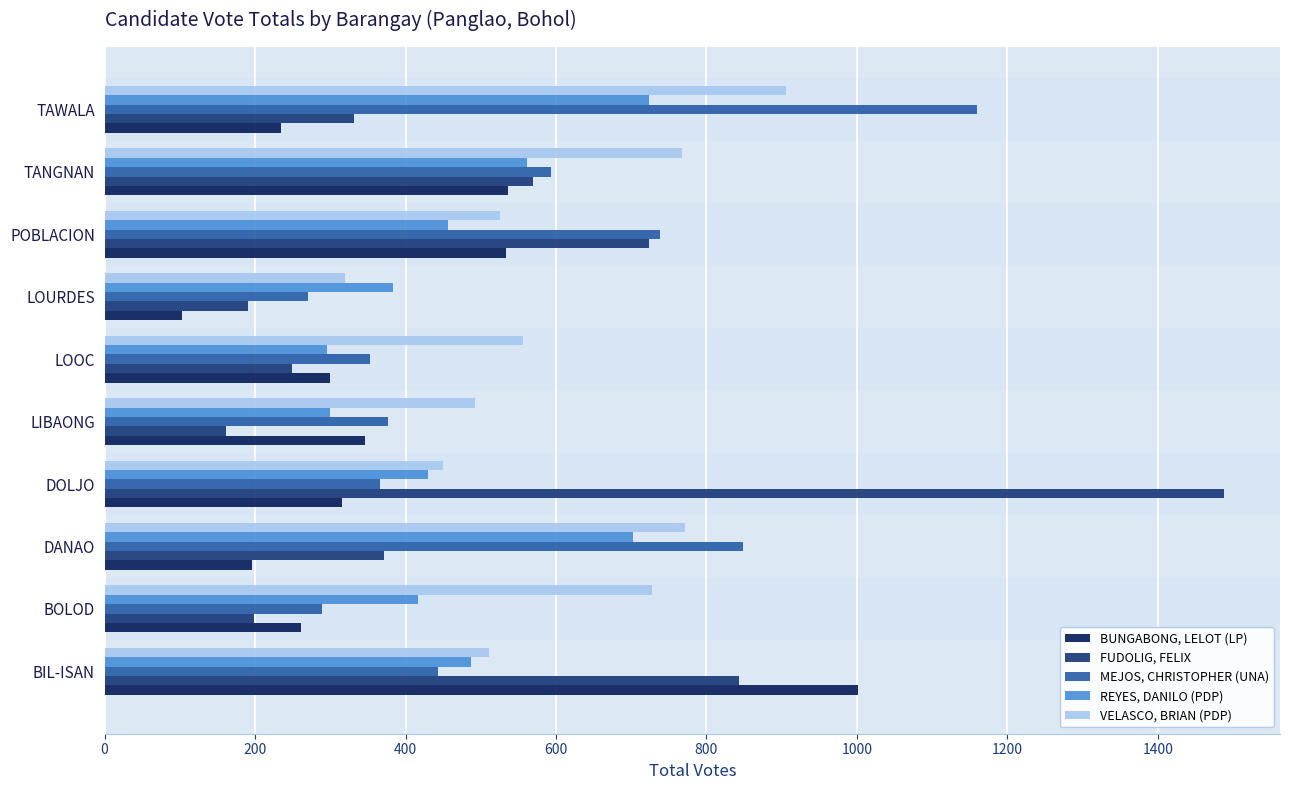

What value does the BUNGABONG, LELOT (LP) series have at LOURDES, to the nearest 10?

100